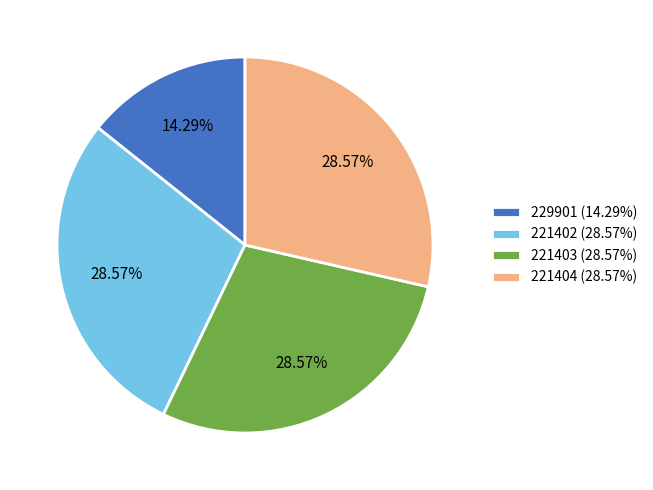

What is the ratio of the value at 221403 to the value at 229901?

2.0